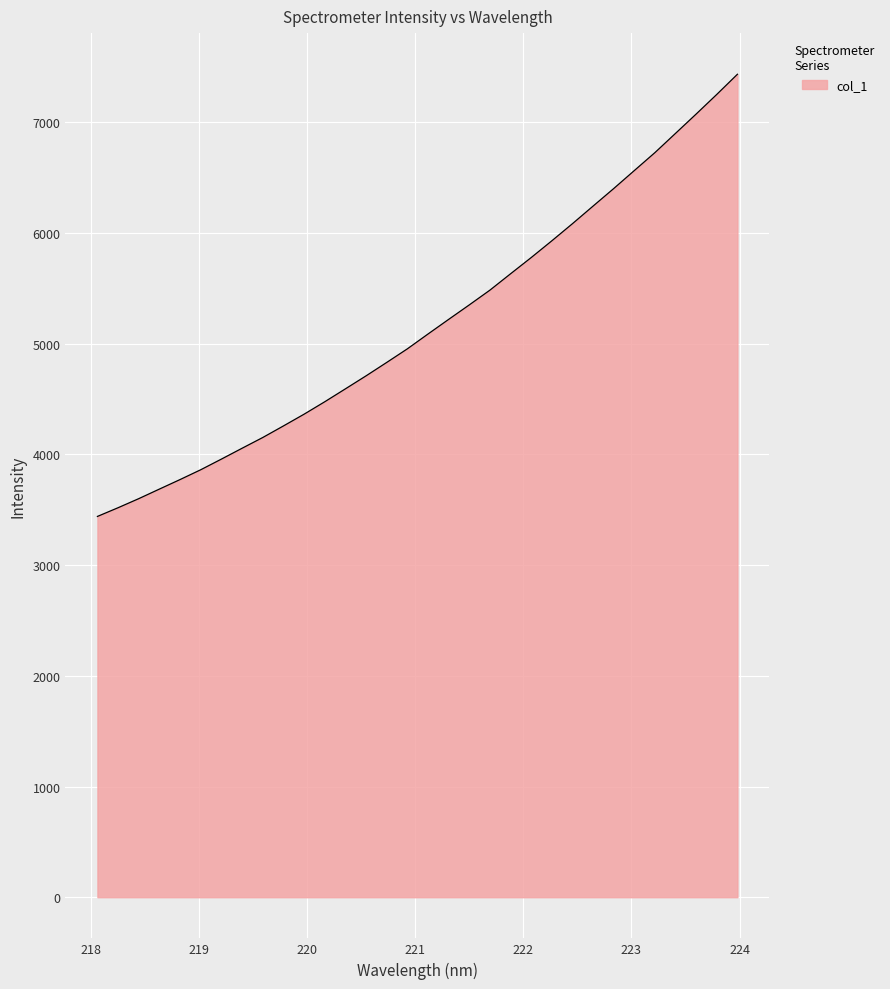

Reading right to left, extract all data points from this chart.

7434.3	7252.5	7075.2	6900.8	6726.7	6564.4	6401.7	6243.3	6084.2	5929.5	5778.2	5631.7	5483.8	5350.6	5219.6	5087.5	4953.6	4830.7	4709.6	4592.2	4475.6	4363.4	4257.2	4152.8	4055.8	3957.9	3861.7	3773.1	3687.1	3600.5	3518.6	3439.8